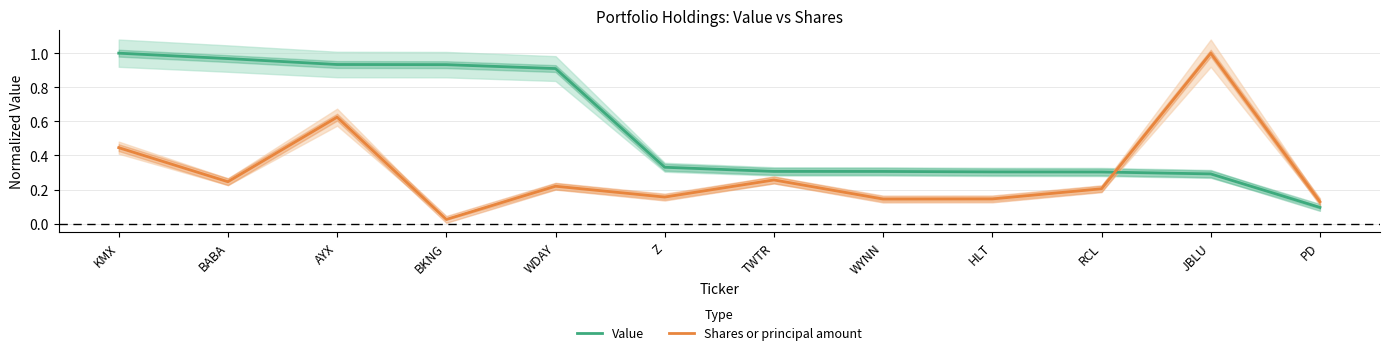

How many lines are shown in the chart?

2